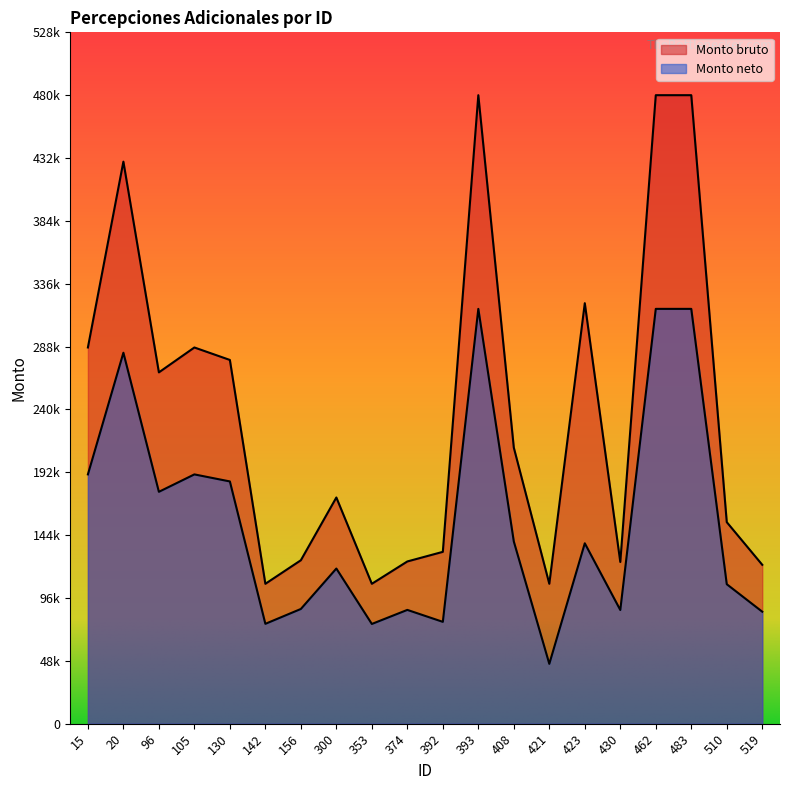

What is the difference between the maximum and minimum values in the Monto neto series?

271161